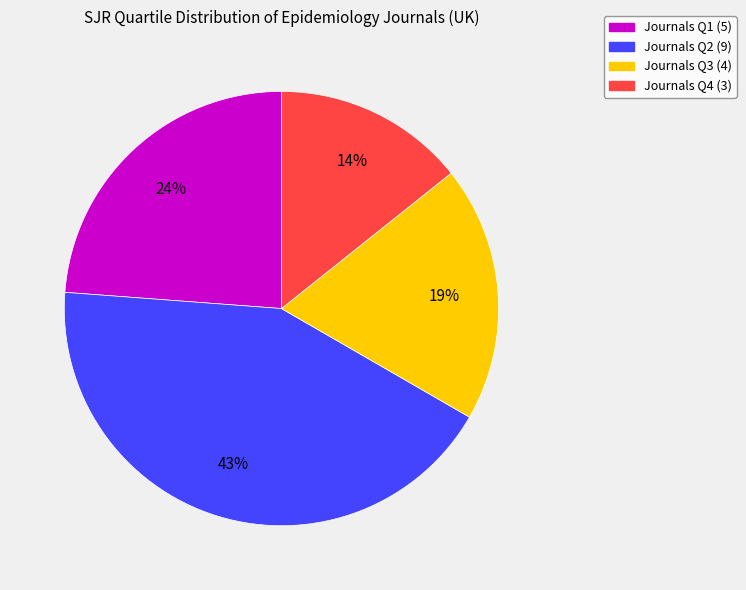

To the nearest percent, what is the difference between the largest and smallest slice percentages?

29%